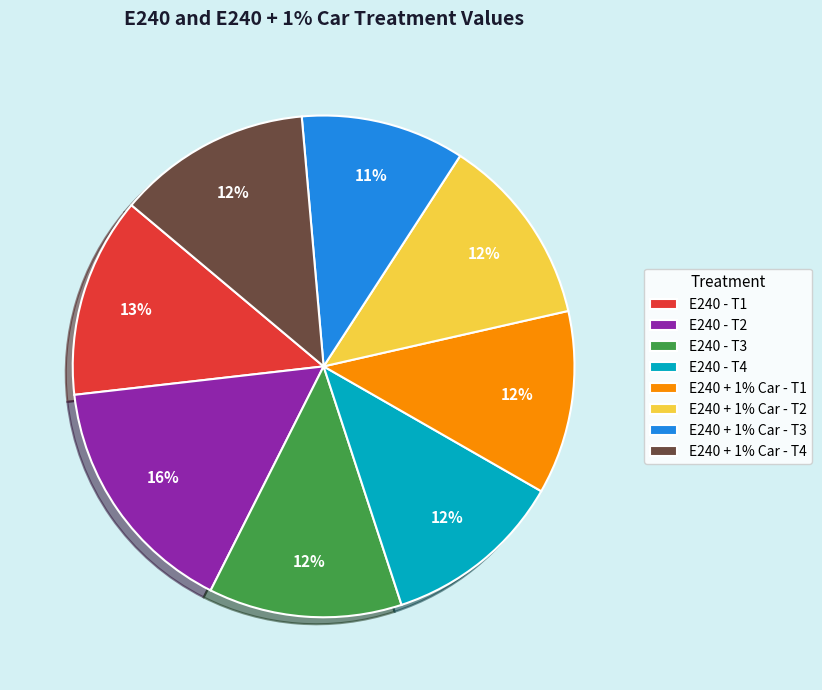

Combined, do E240 + 1% Car - T2 and E240 + 1% Car - T3 account for over 50%?

No